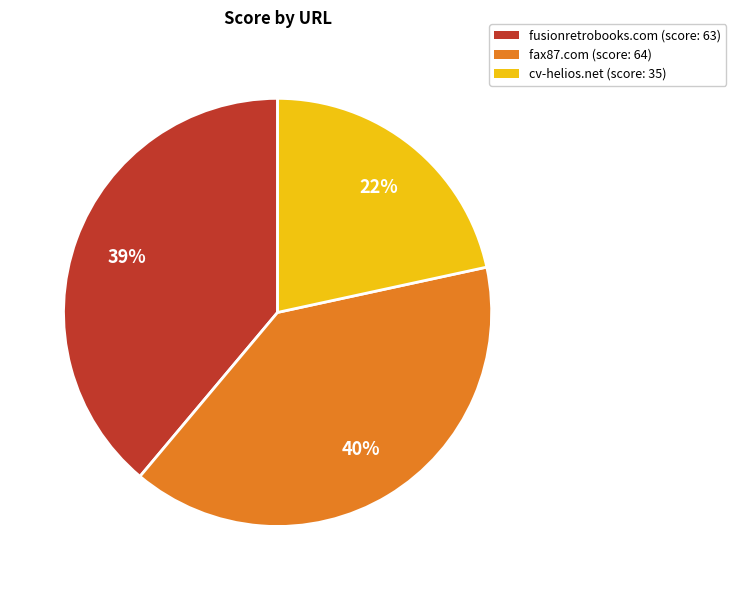

Combined, do fusionretrobooks.com and fax87.com account for over 50%?

Yes